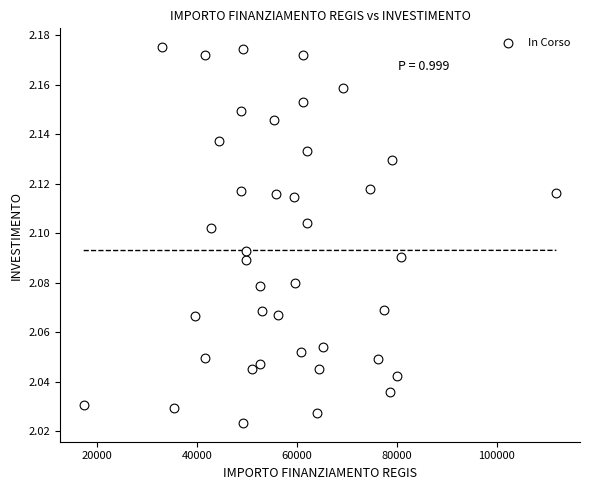

What is the range of X values (max minus min)?

94665.7